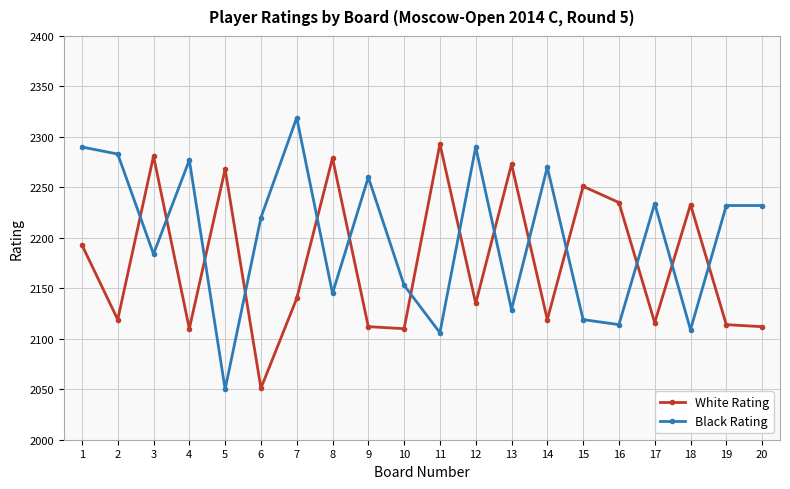

True or false: White Rating has more than 0 points higher than both neighbors.

True